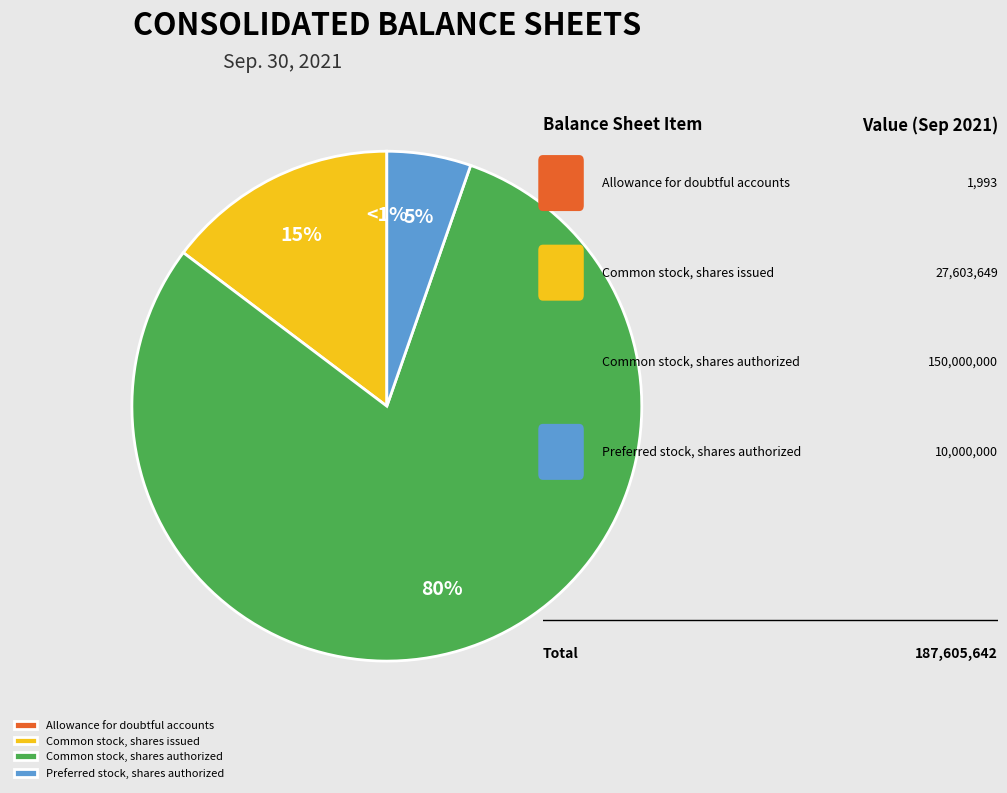

Rank the categories by value from highest to lowest.

Common stock, shares authorized, Common stock, shares issued, Preferred stock, shares authorized, Allowance for doubtful accounts